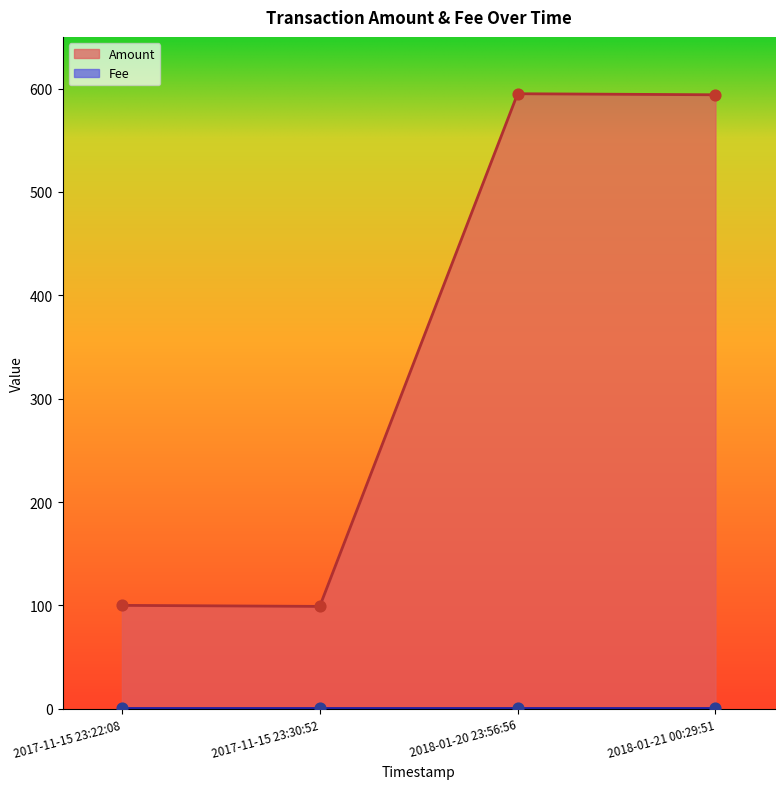

Approximately how many times larger is the value at 2017-11-15 23:22:08 compared to 2017-11-15 23:30:52?

1.0